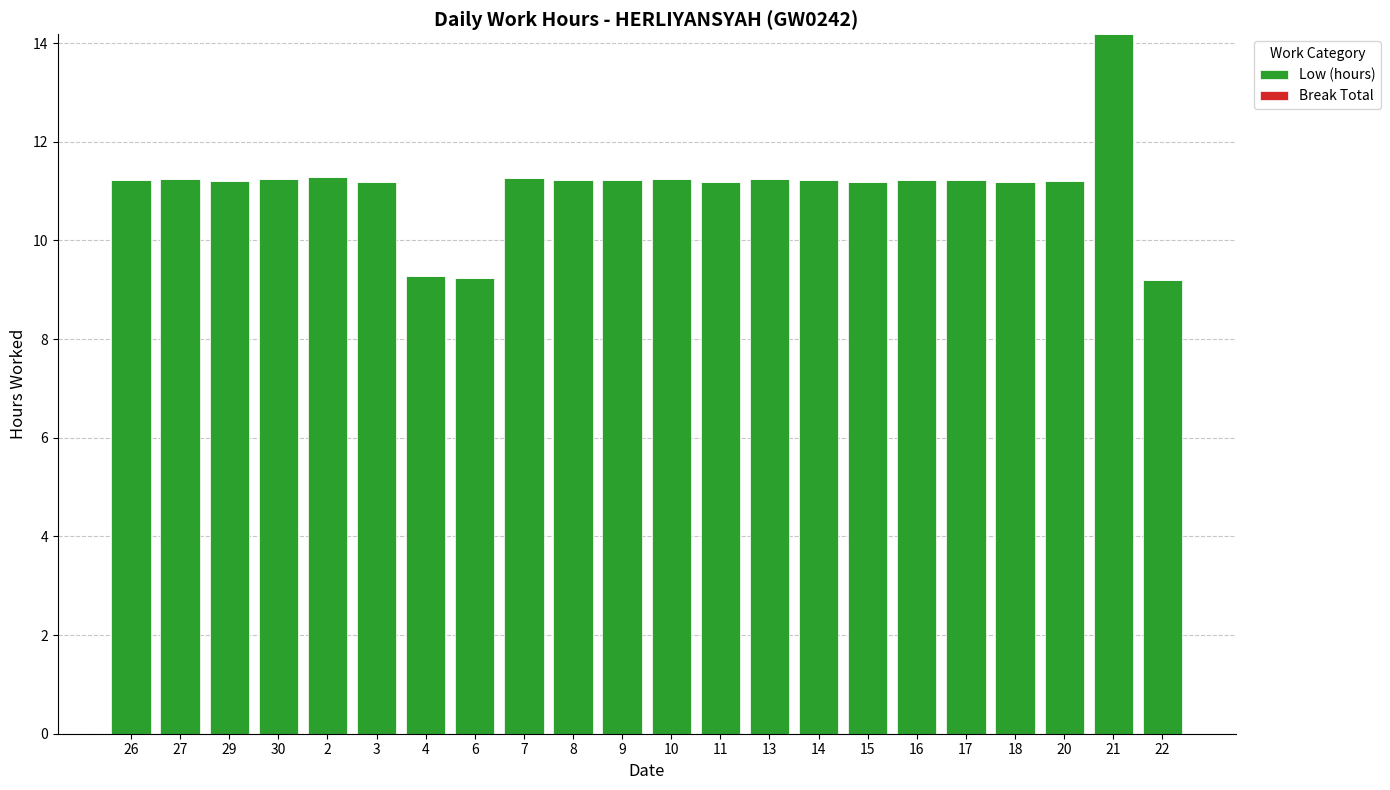

At which label does the data first exceed 11?

26